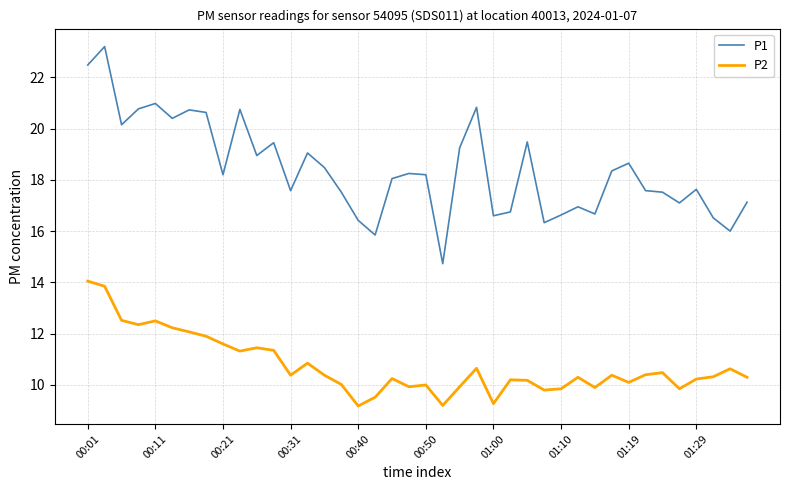

Rank the series by their average value, from highest to lowest.

P1, P2